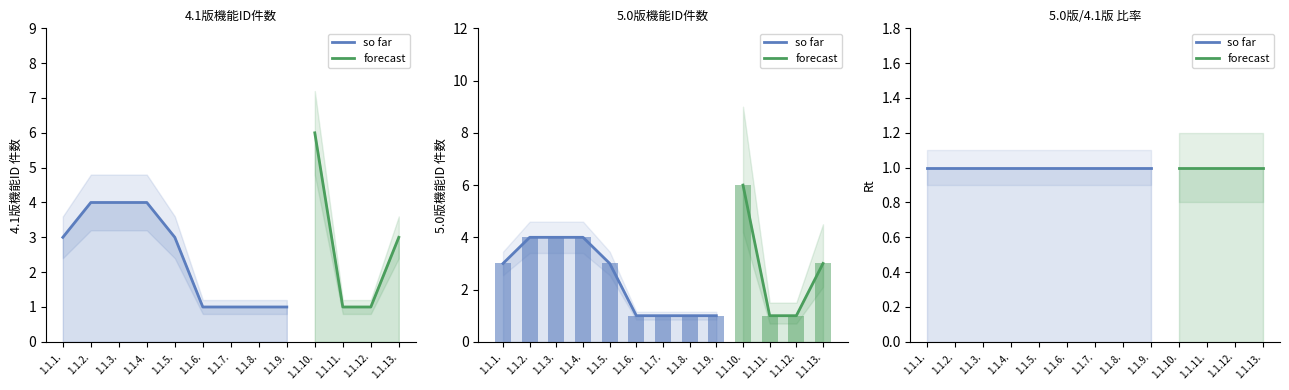

Is it true that 4.1版機能ID_count equals 0 at 1.1.9.?

False